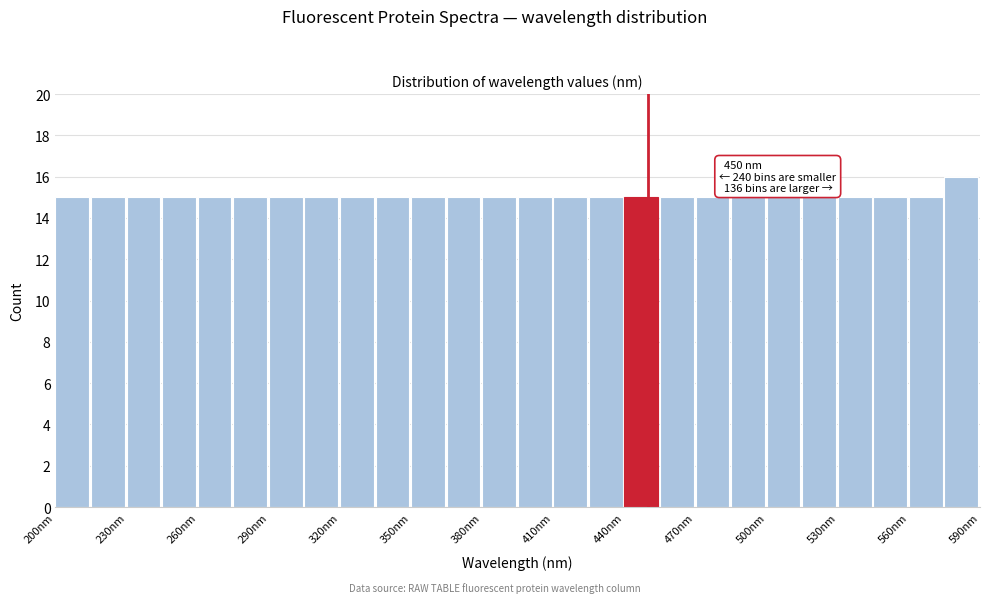

Read against the x-axis, roughly where is the centre of the tallest bar?

580